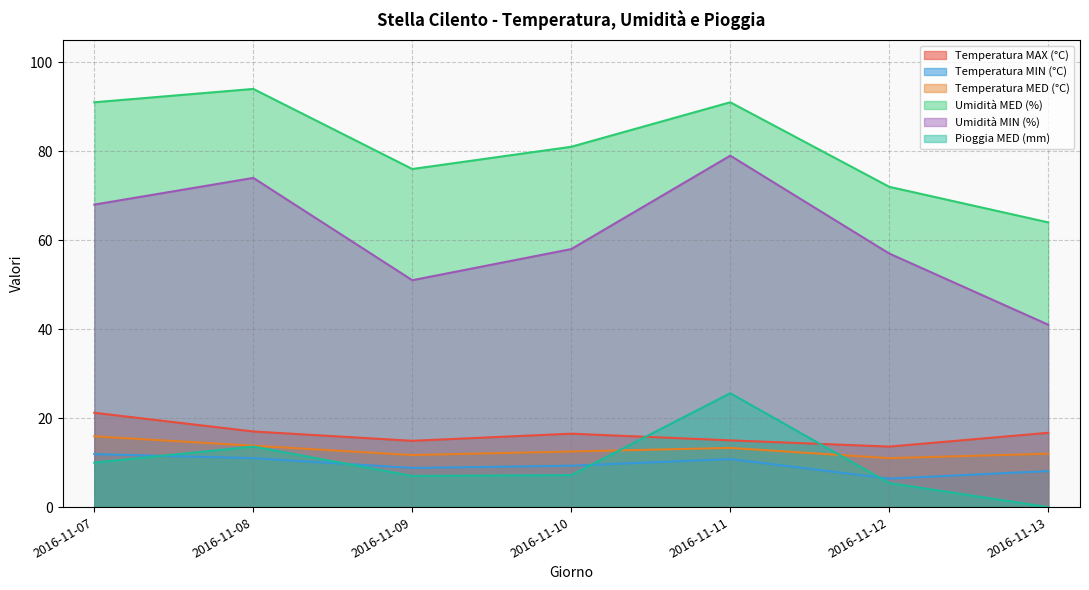

What is the highest value of the Temperatura MED (°C) series?

15.9